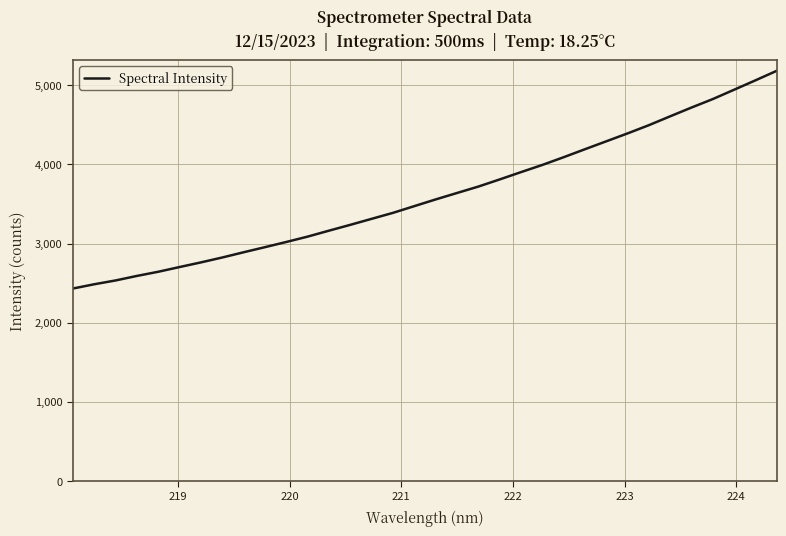

What is the average value?

3615.6